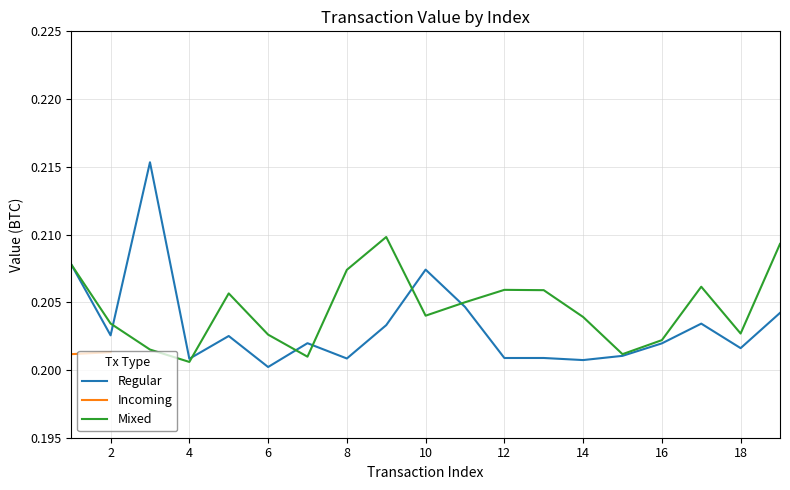

Reading left to right, extract all data points from this chart.

Regular: 0.2	0.2	0.2	0.2	0.2	0.2	0.2	0.2	0.2	0.2	0.2	0.2	0.2	0.2	0.2	0.2	0.2	0.2	0.2
Mixed: 0.2	0.2	0.2	0.2	0.2	0.2	0.2	0.2	0.2	0.2	0.2	0.2	0.2	0.2	0.2	0.2	0.2	0.2	0.2